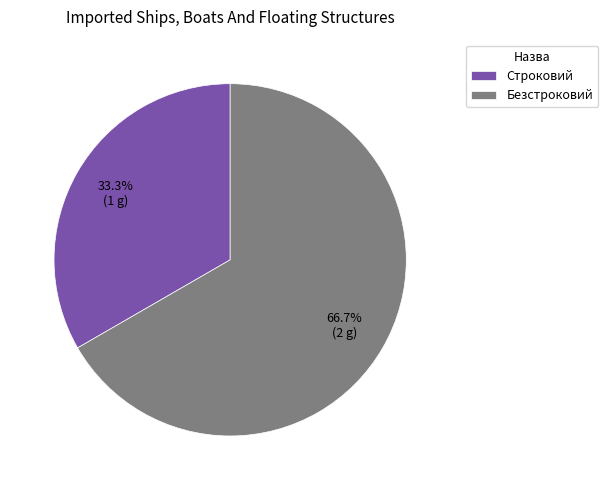

Is Безстроковий the majority of the pie?

Yes